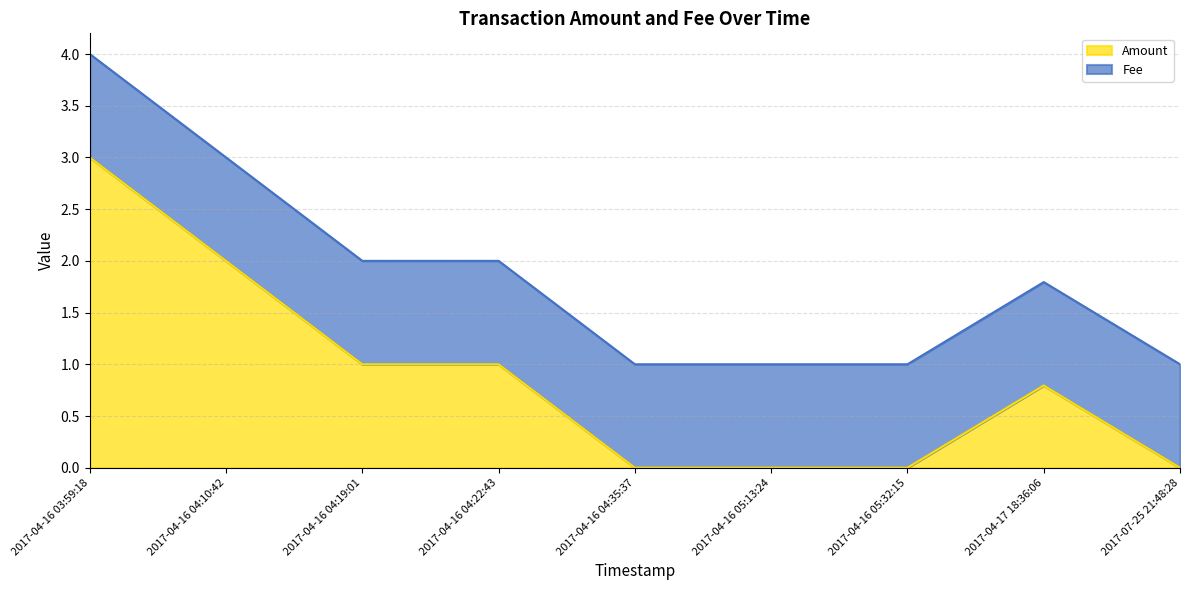

How many lines are shown in the chart?

2